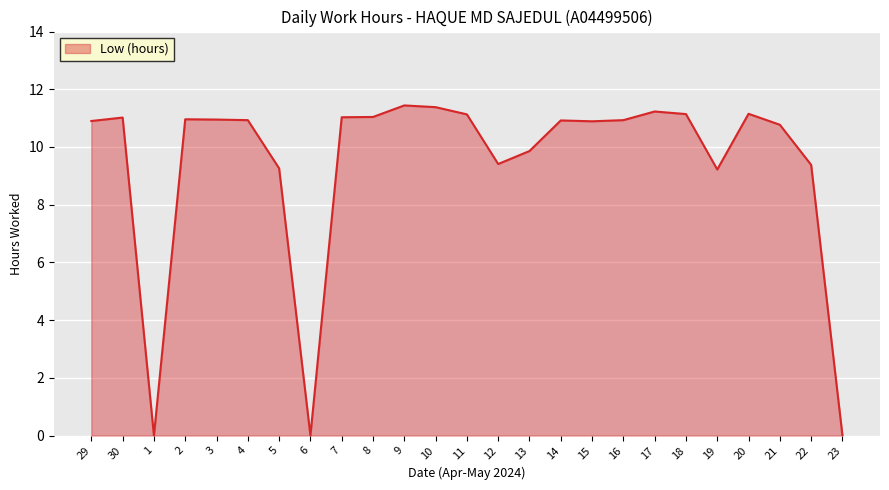

What is the change in value from 1 to 2?

+11.0